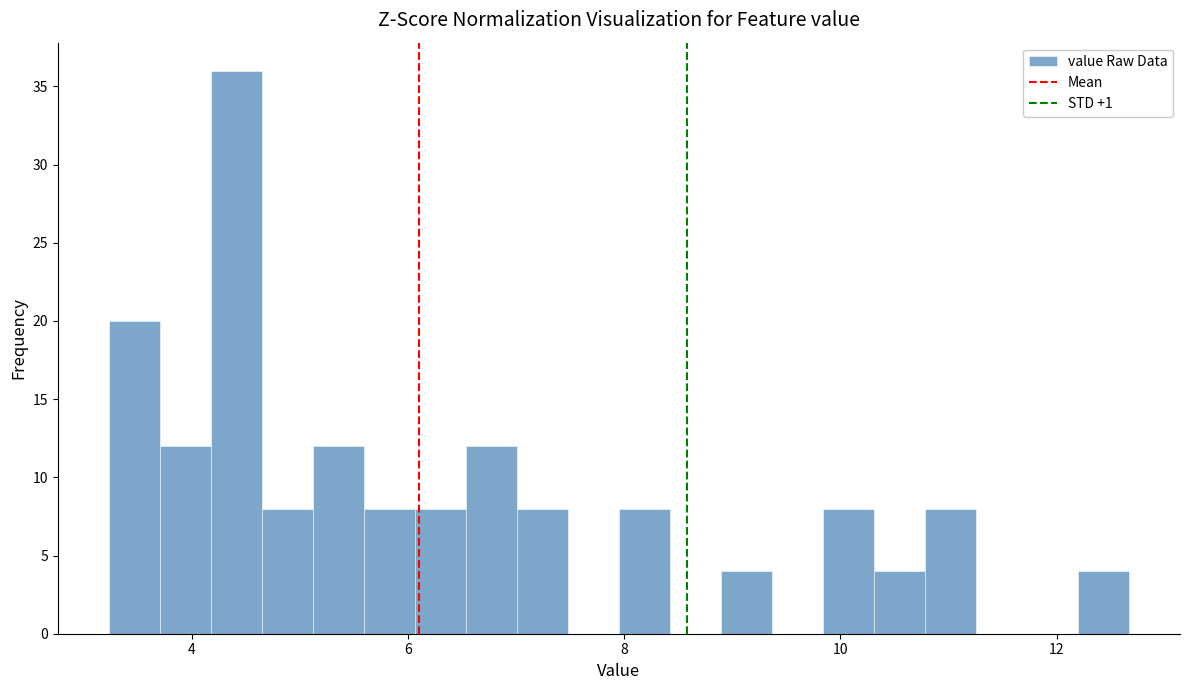

Read against the x-axis, roughly where is the centre of the tallest bar?

4.4